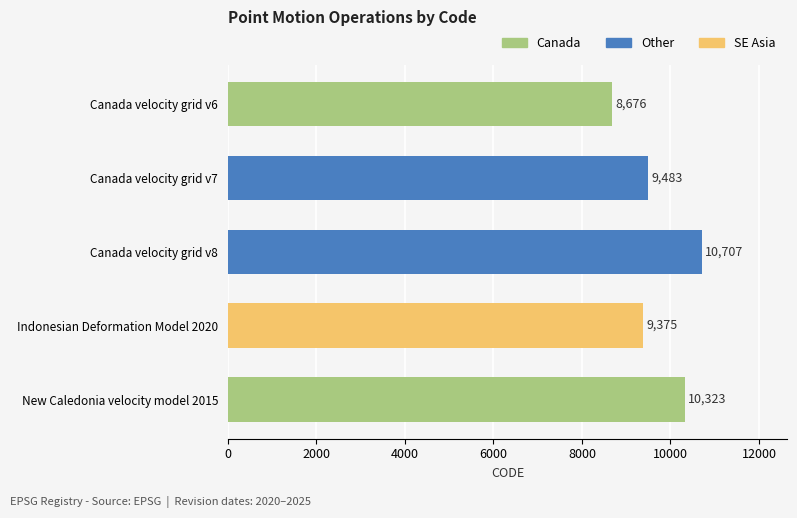

At which category does the chart reach its minimum across all series?

Canada velocity grid v6